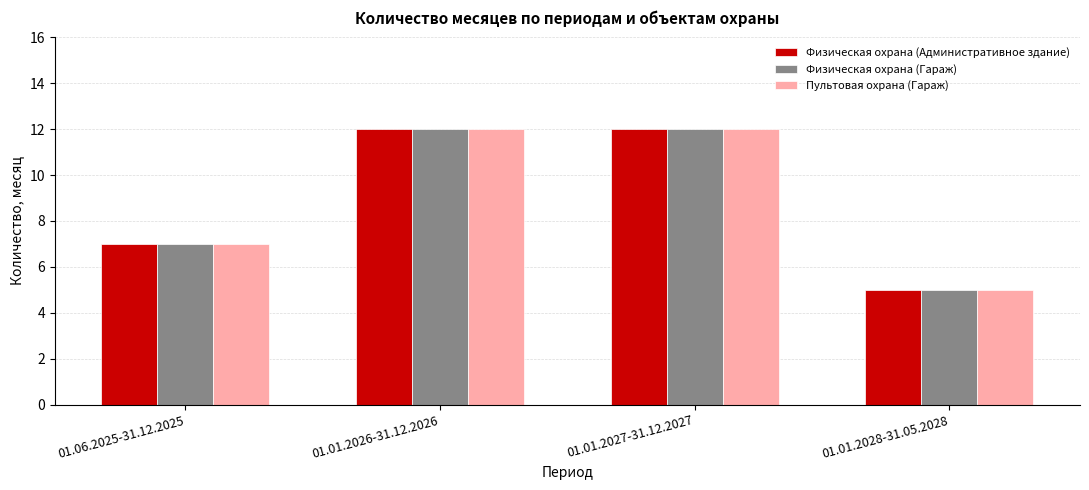

What is the difference between the maximum and second lowest values in the Физическая охрана (Гараж) series?

5